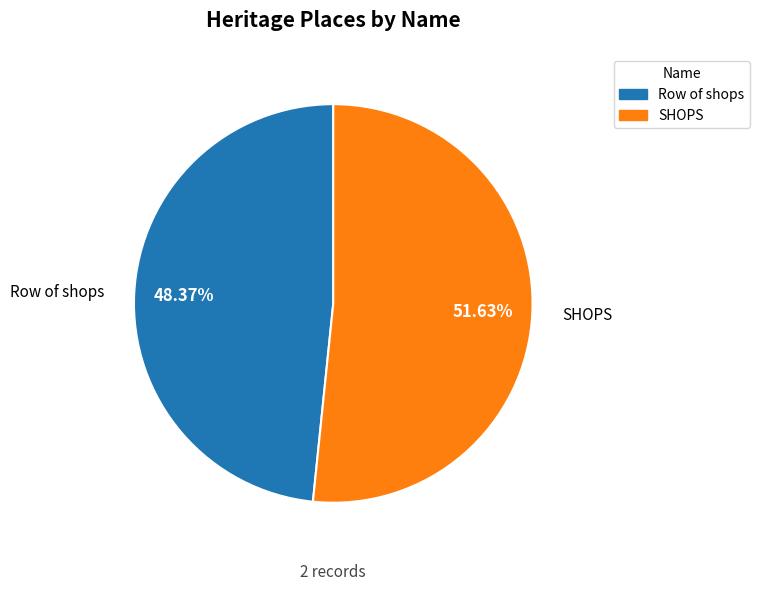

To the nearest percent, what is the difference between the largest and smallest slice percentages?

3%